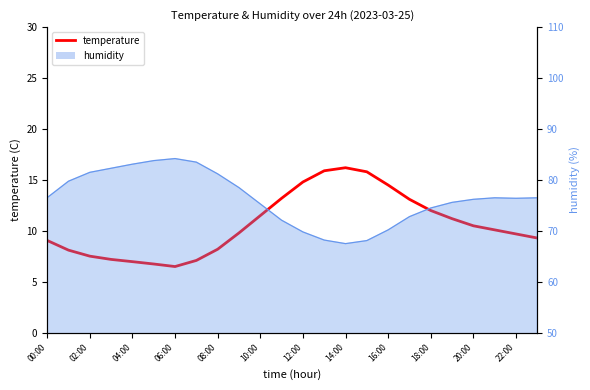

What is the average value?

10.6